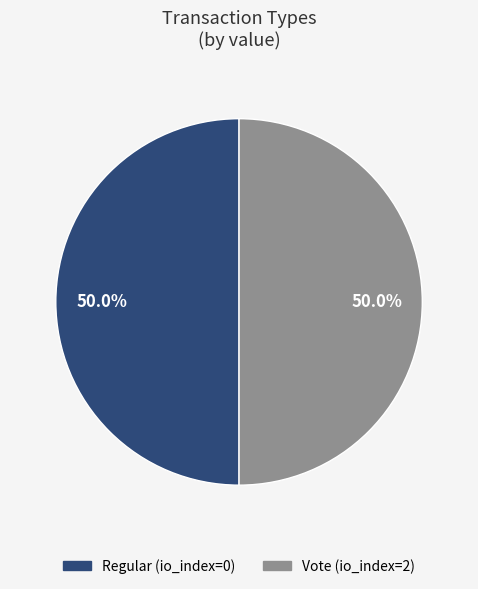

Is it true that Regular is 13% of the pie?

False